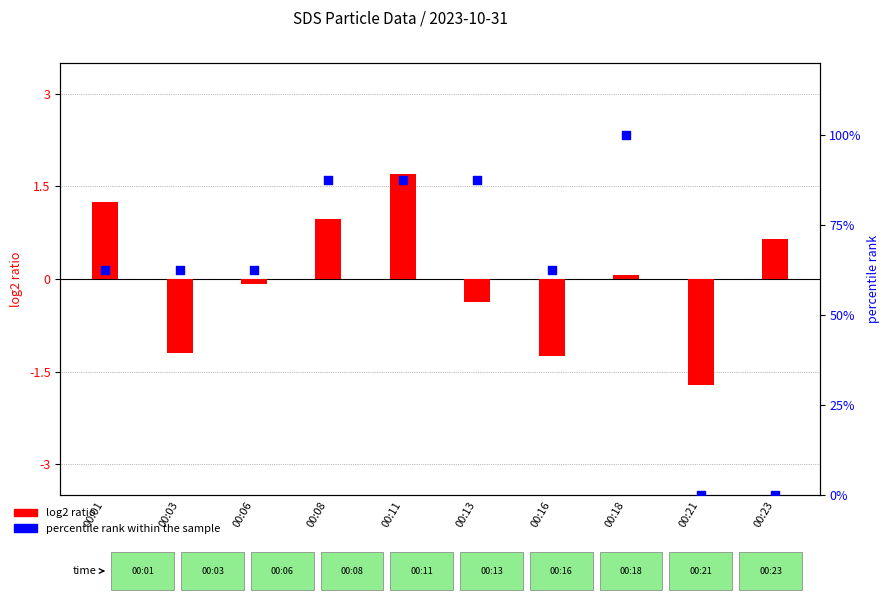

What is the total value across all series at 00:06?

62.4